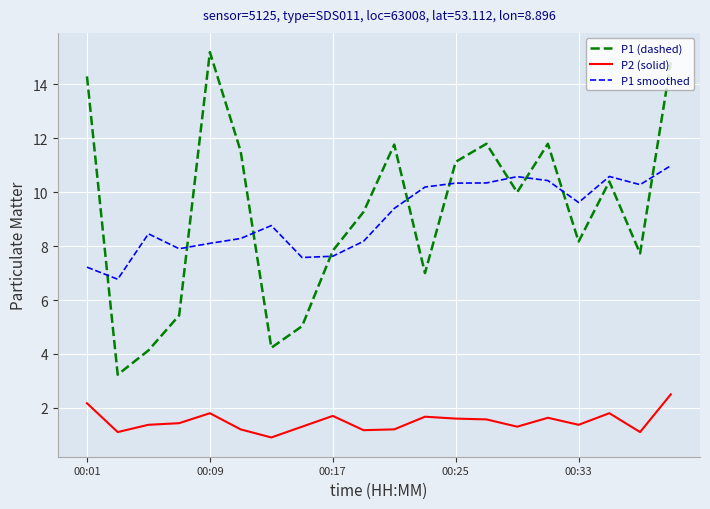

What is the lowest value of the P1 smoothed series?

6.8